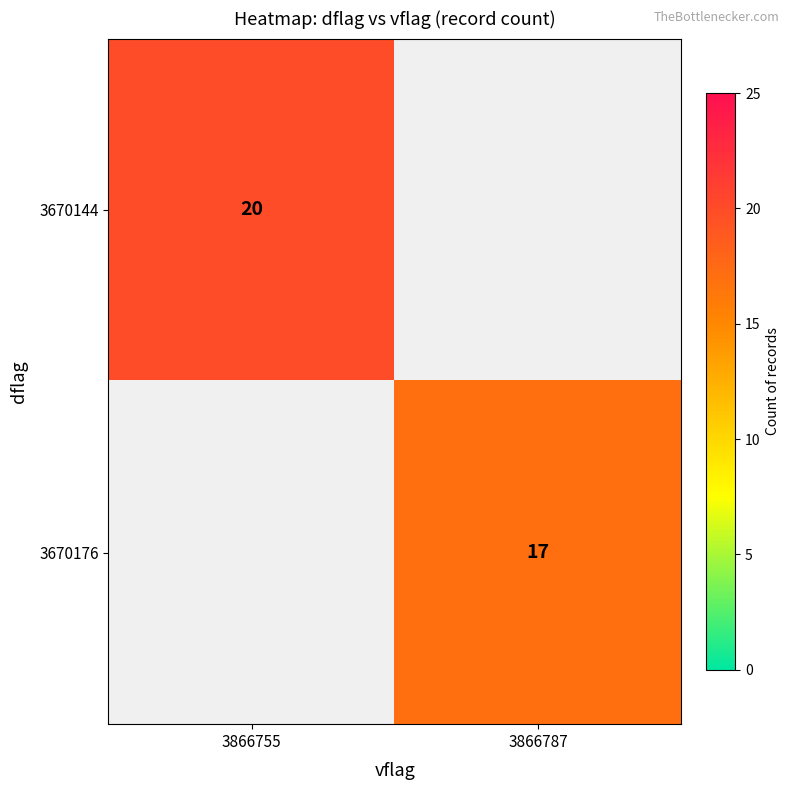

Is it true that 3670176 equals 11 at 3866787?

False